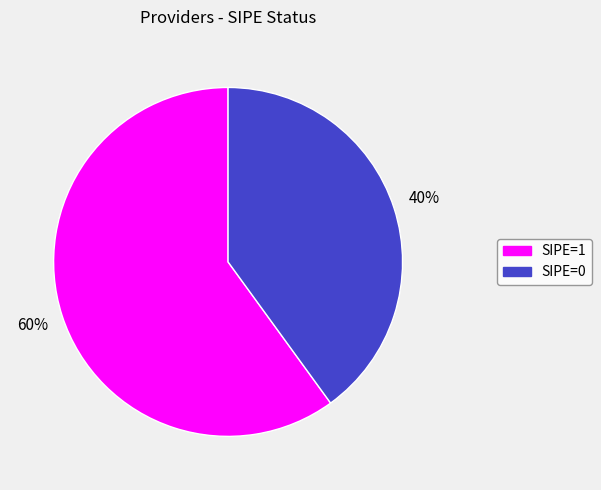

To the nearest percent, what is the difference between the largest and smallest slice percentages?

20%